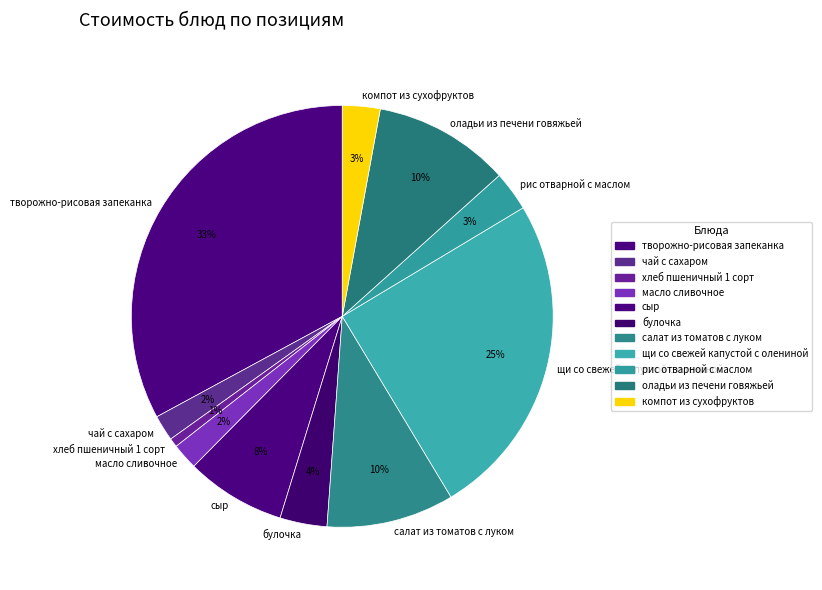

What is the smallest slice in the pie chart?

хлеб пшеничный 1 сорт